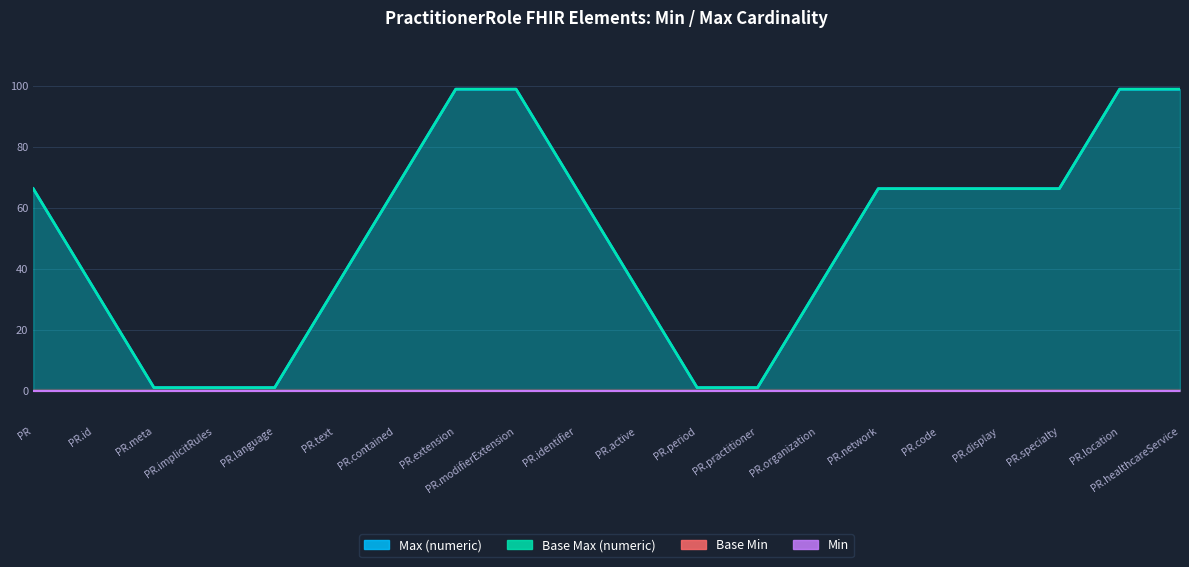

At which label is Base Min closest to 0?

PractitionerRole